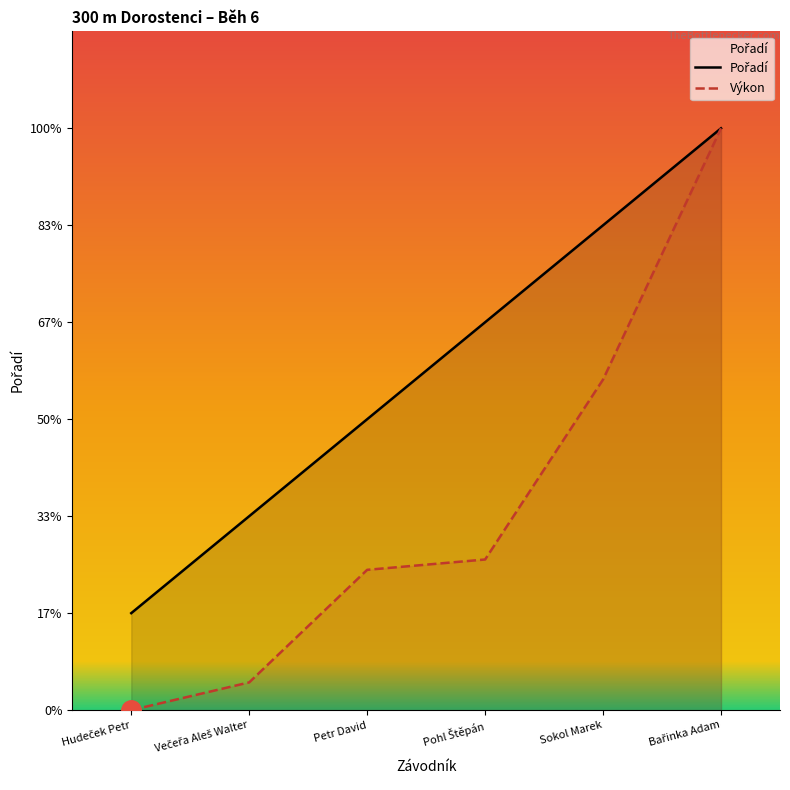

Is it true that Pořadí equals 2.0 at Večeřa Aleš Walter?

True